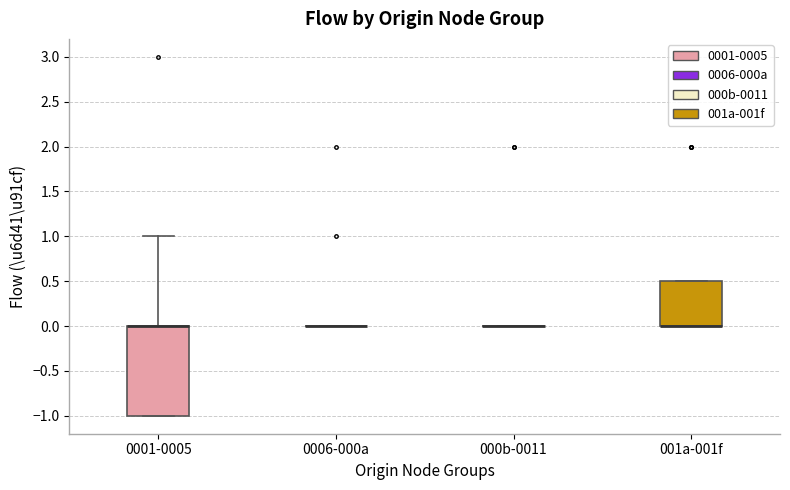

Reading left to right, read every box against the y-axis: the position of its median line, the range the box covers, and the ends of its whiskers. The values are not printed on the chart, so give them approximately, as read against the axis.

0001-0005: median 0.0 (drawn on the box's upper edge), box -1.0 to 0.0, whiskers -1.0 to 1.0
0006-000a: box collapsed to a line at 0.0, whiskers 0.0 to 0.0
000b-0011: box collapsed to a line at 0.0, whiskers 0.0 to 0.0
001a-001f: median 0.0 (drawn on the box's lower edge), box 0.0 to 0.5, whiskers 0.0 to 0.5